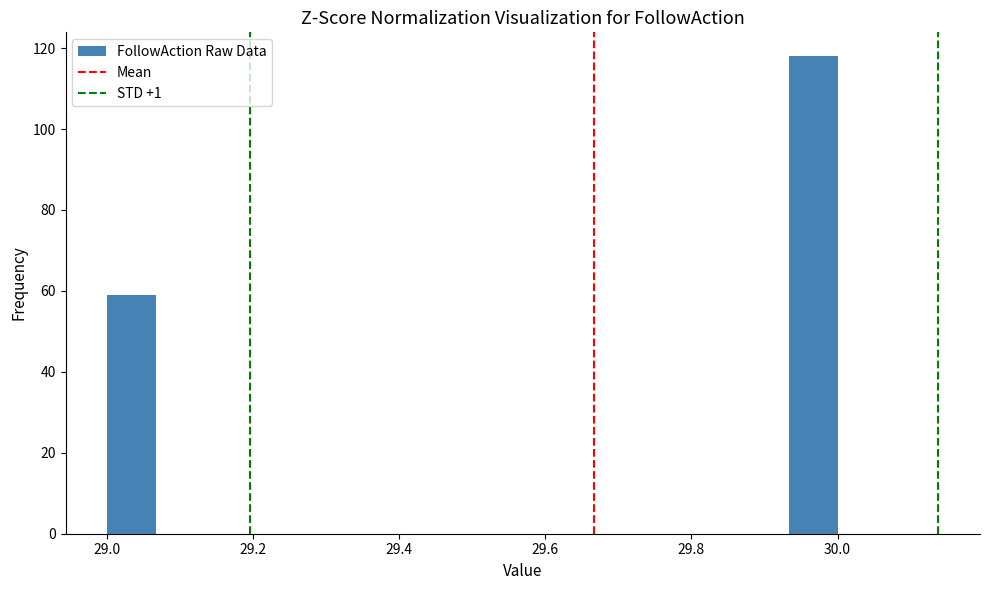

Around what value on the x-axis is the tallest bar? Give the approximate position of its centre, as read against the axis.

29.96